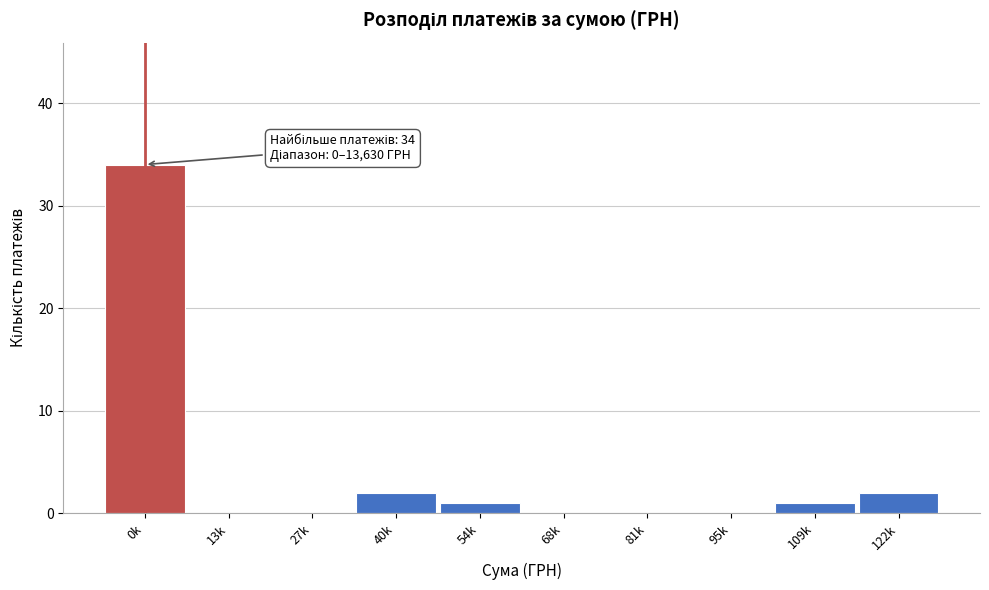

Reading left to right, extract all data points from this chart.

0k=34	13k=0	27k=0	40k=2	54k=1	68k=0	81k=0	95k=0	109k=1	122k=2